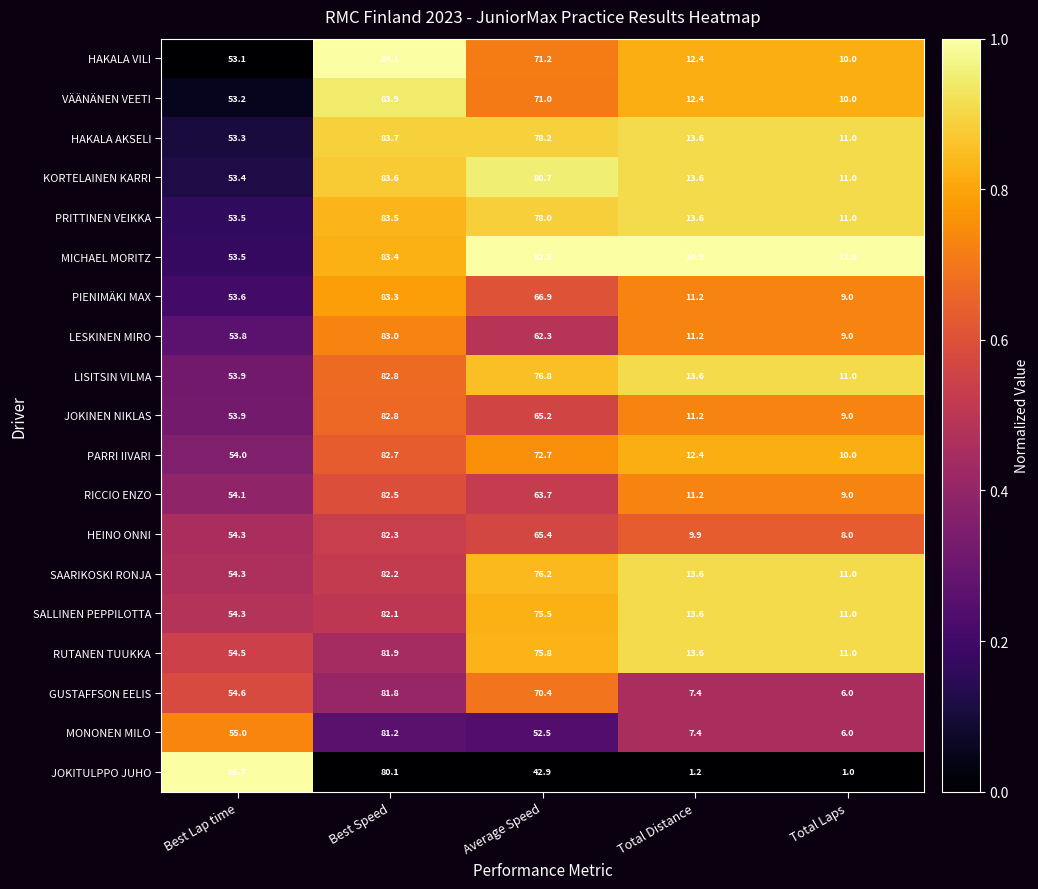

What is the sum of all PRITTINEN VEIKKA values?

239.6